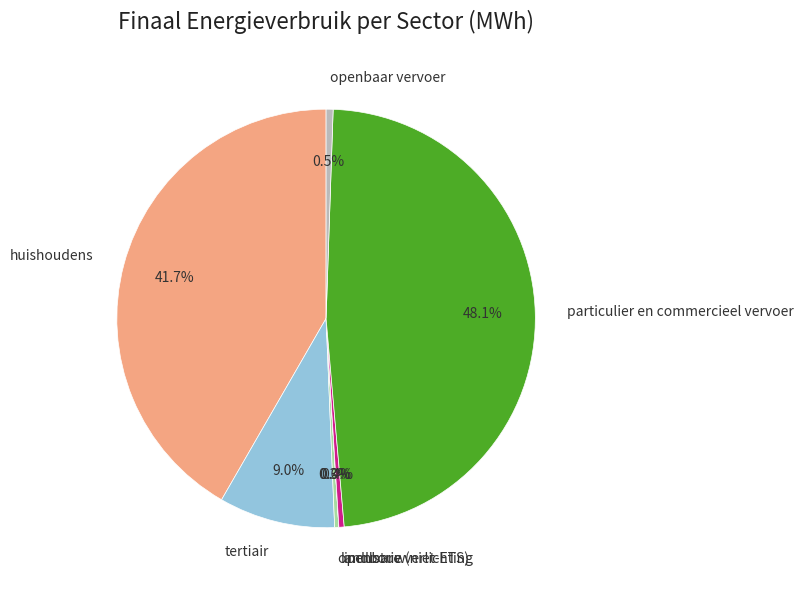

What percentage is NOT represented by openbaar vervoer?

99.5%